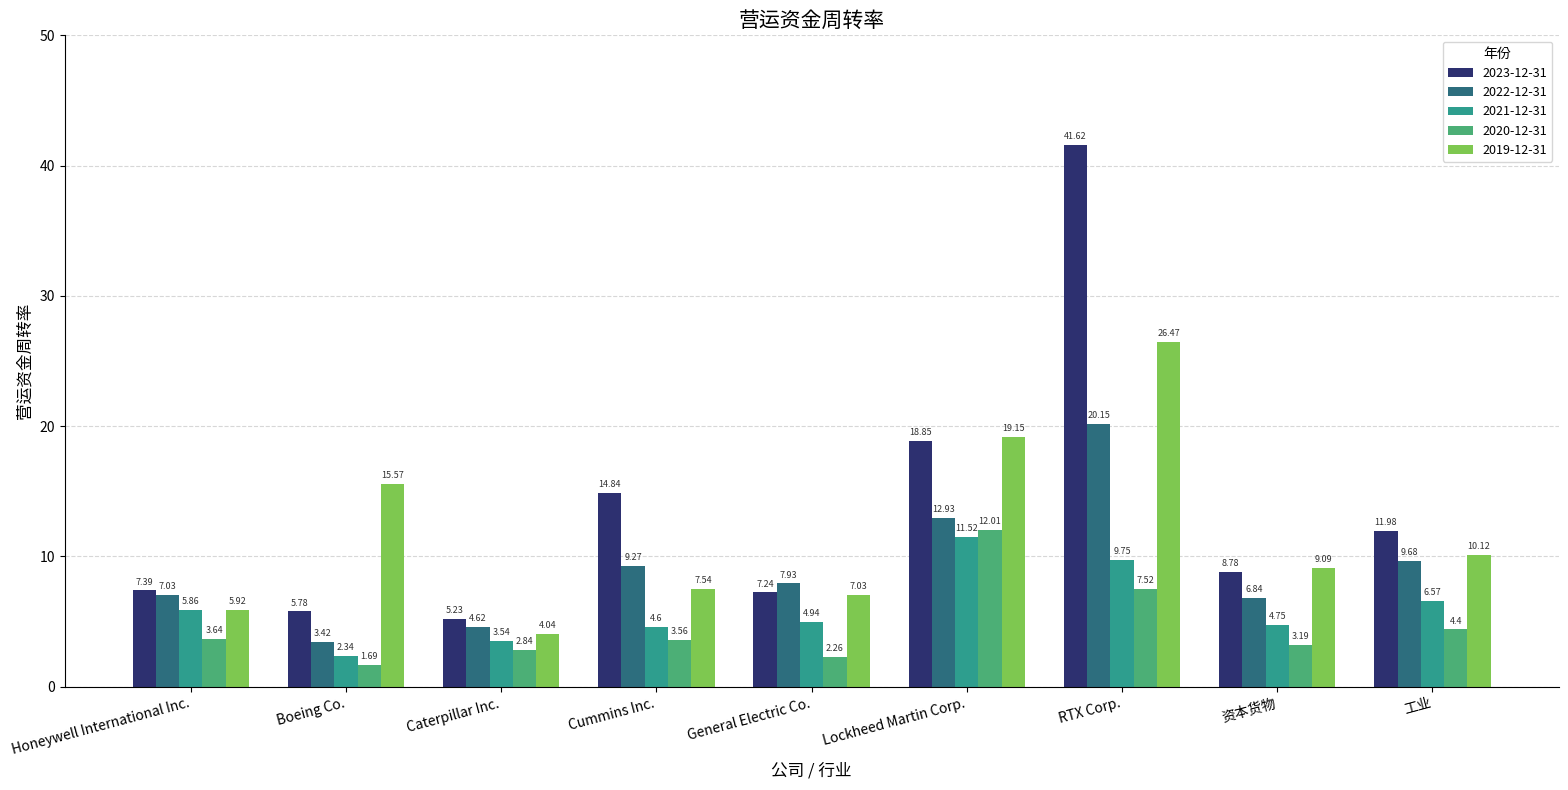

Is the value of 2022-12-31 at Cummins Inc. greater than the value of 2021-12-31 at 资本货物?

Yes